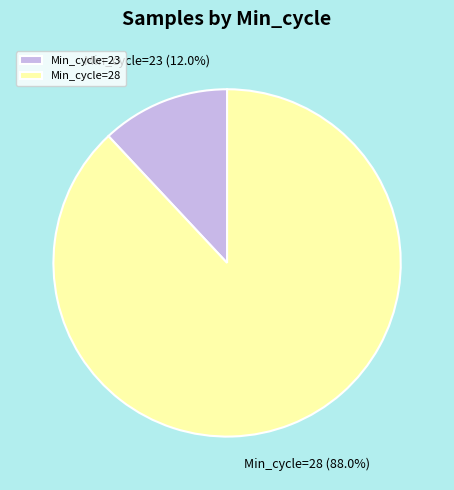

Is there a majority slice in this chart?

Yes